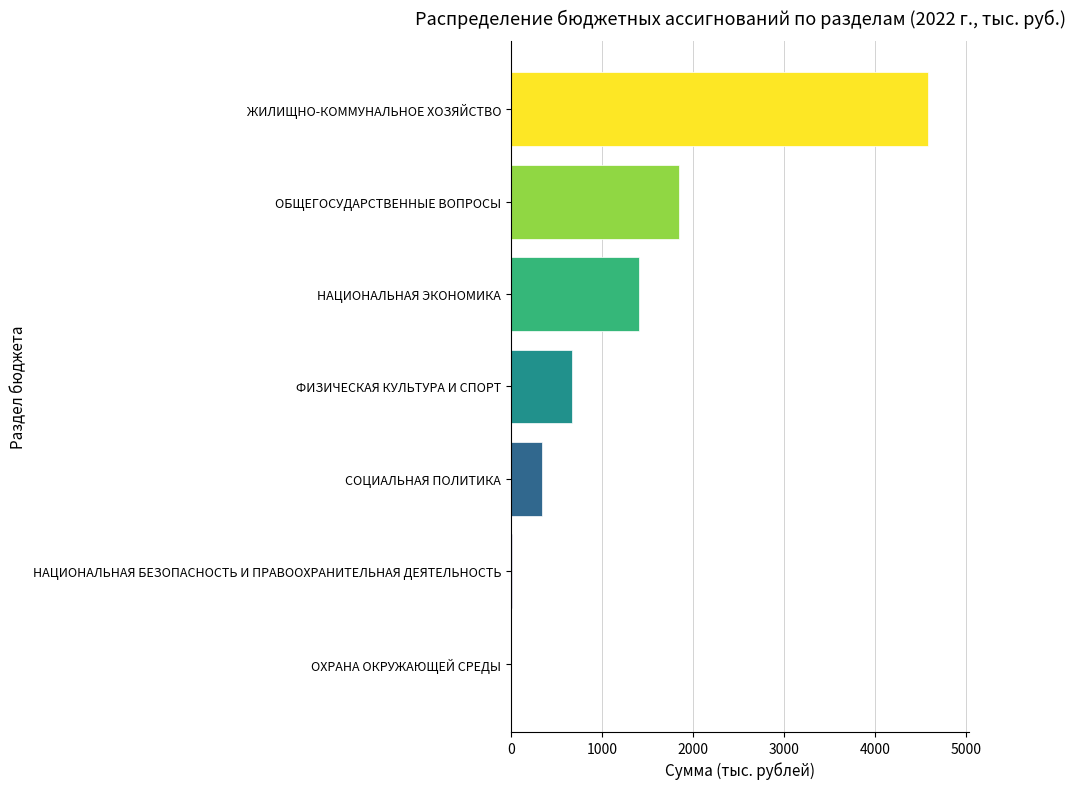

At which label is the value closest to 2286?

ОБЩЕГОСУДАРСТВЕННЫЕ ВОПРОСЫ